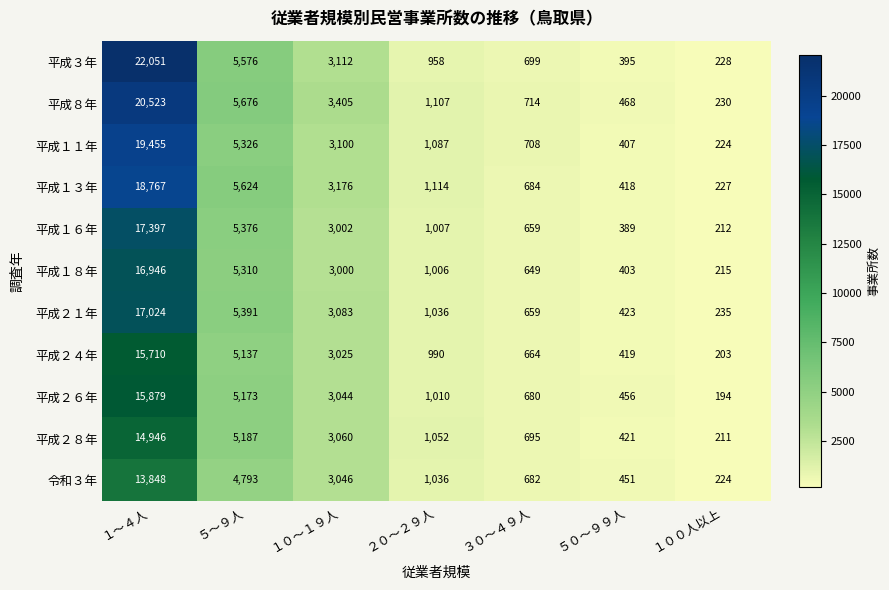

How many series are shown in this chart?

11